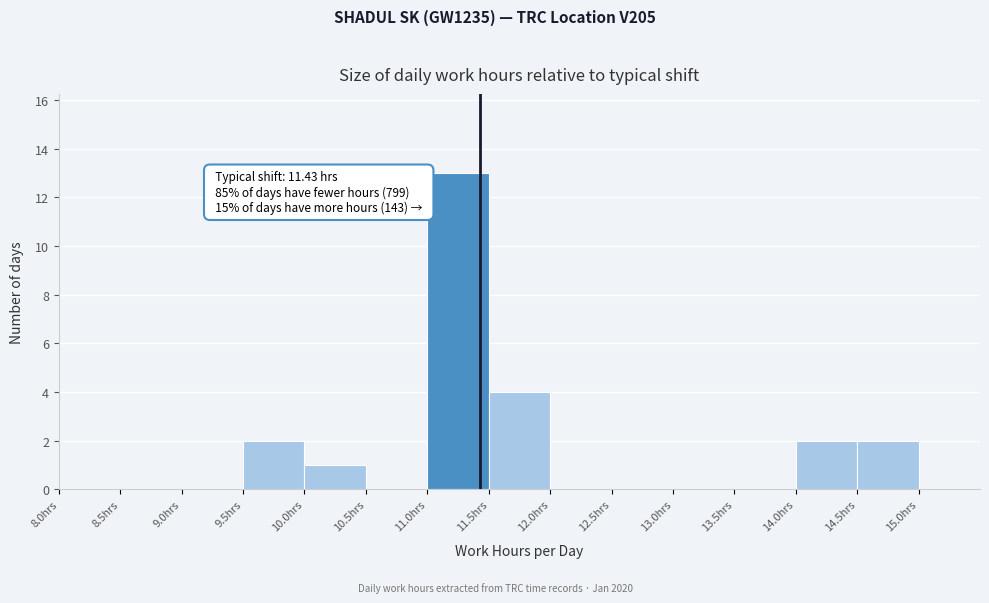

Over which range of the x-axis is the bar tallest?

11.0 to 11.5